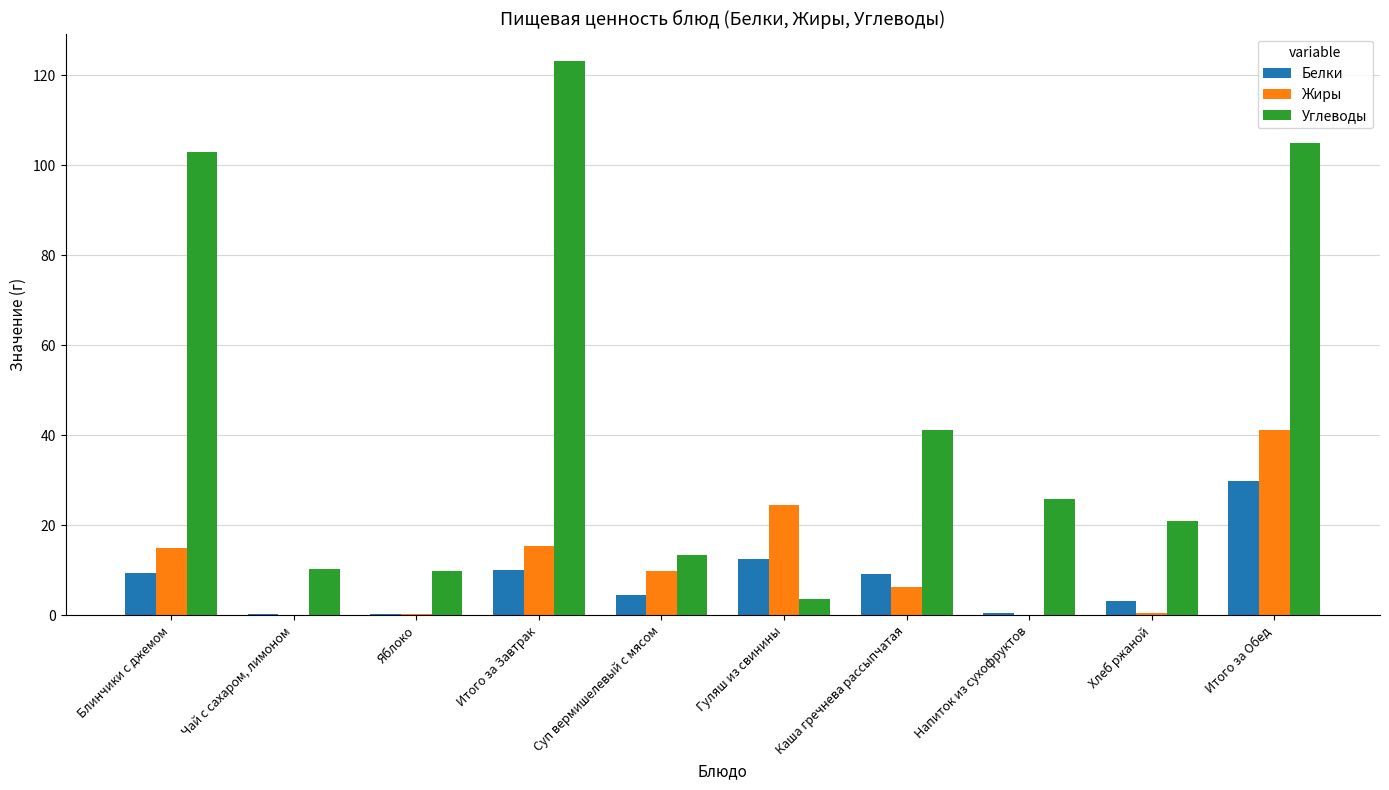

At which category does the chart reach its peak across all series?

Итого за Завтрак